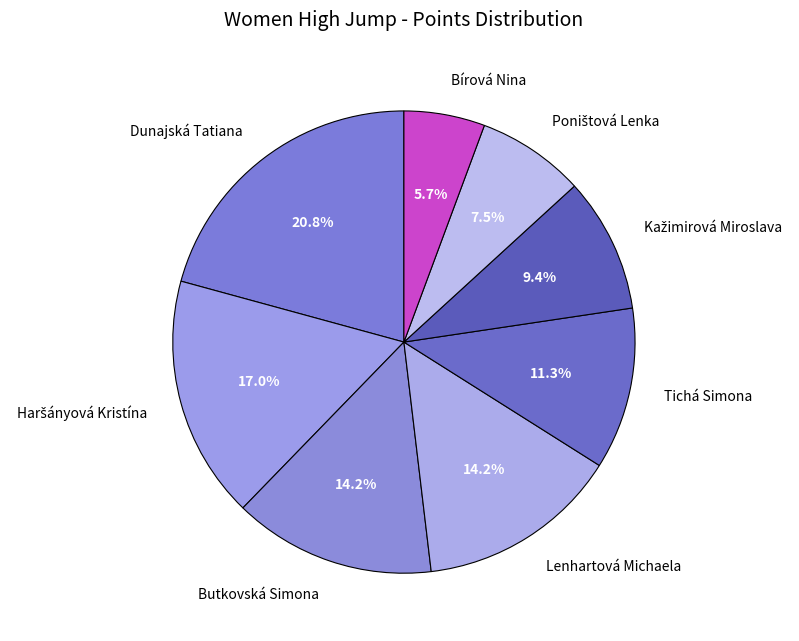

Approximately how many times larger is the value at Butkovská Simona compared to Lenhartová Michaela?

1.0